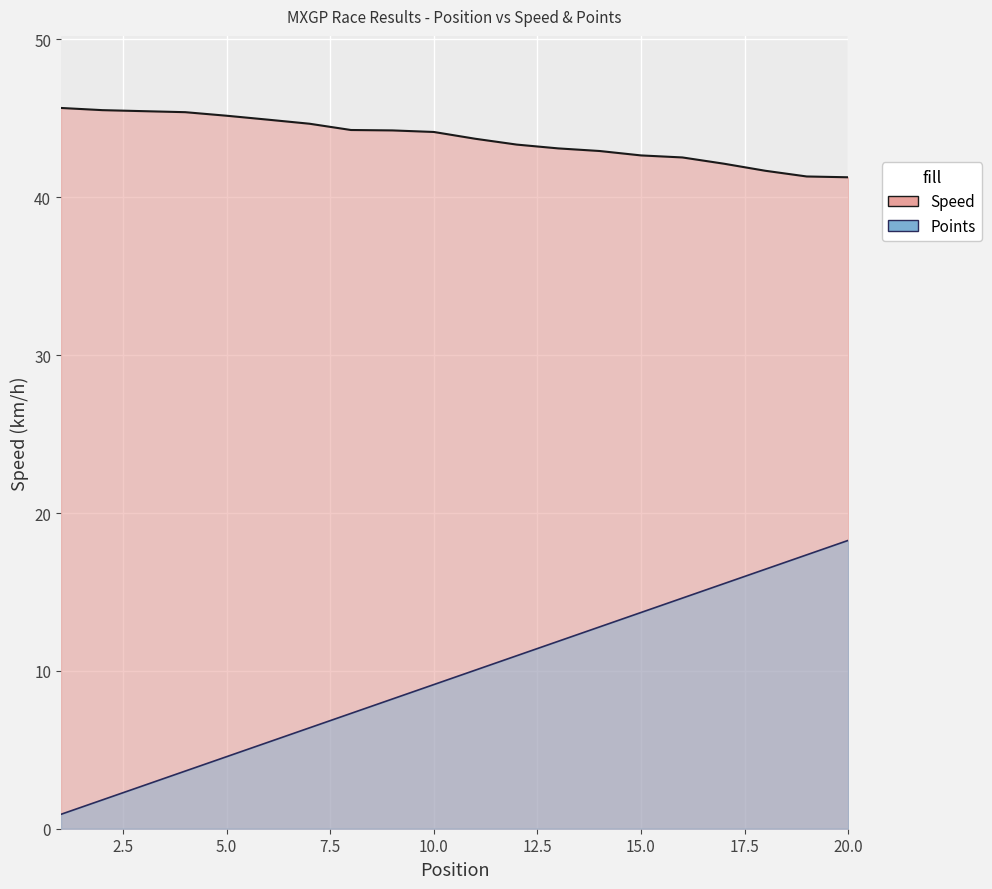

True or false: Speed and Points cross at least once.

False